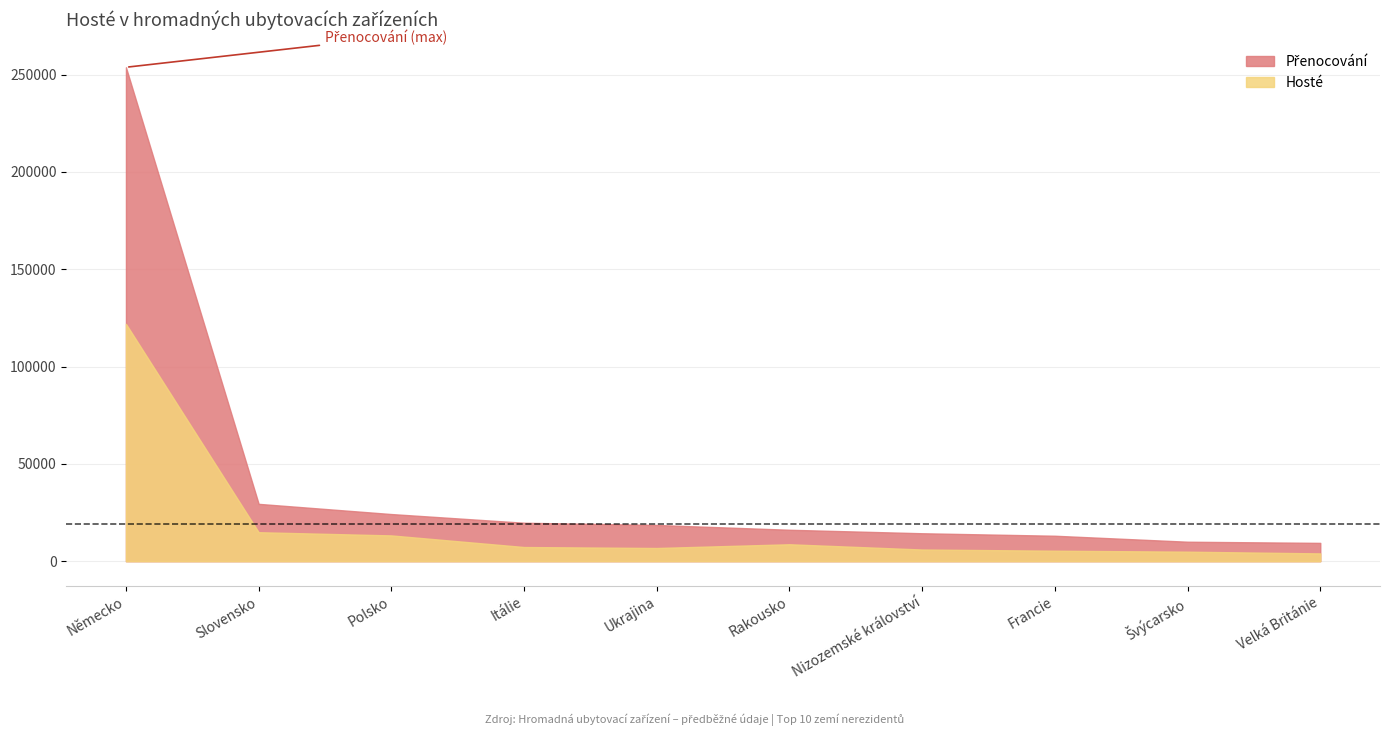

True or false: Hosté has more than 1 interior local peaks.

False